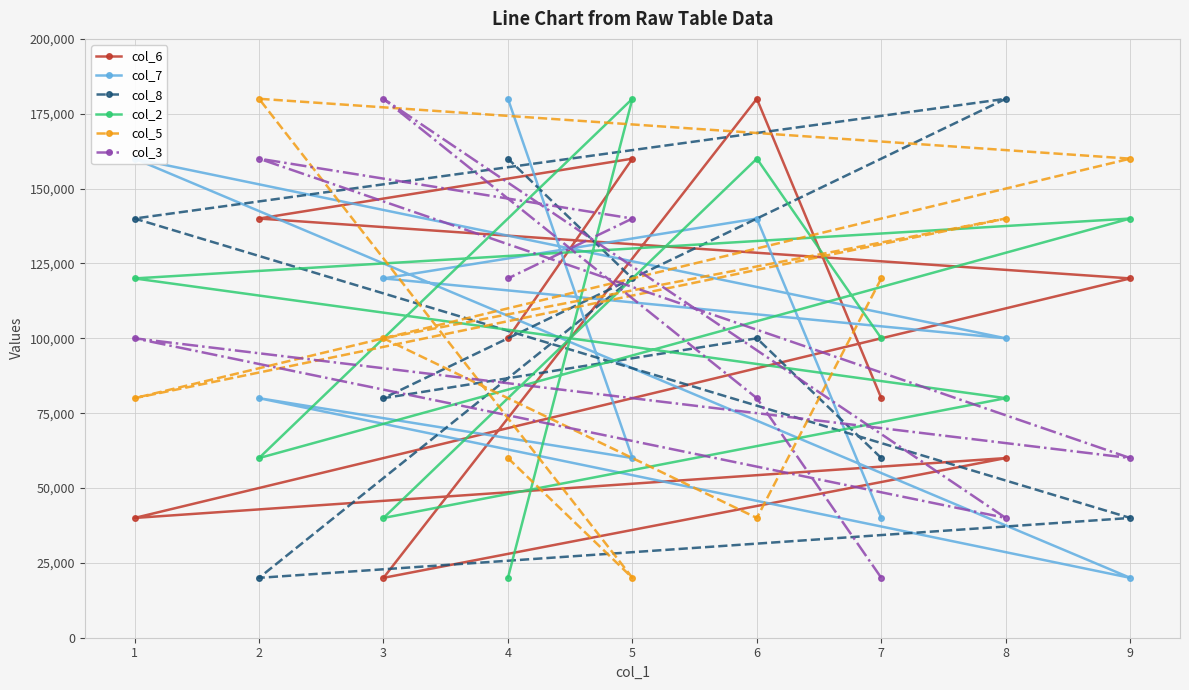

At which category is the sum across all series the highest?

6